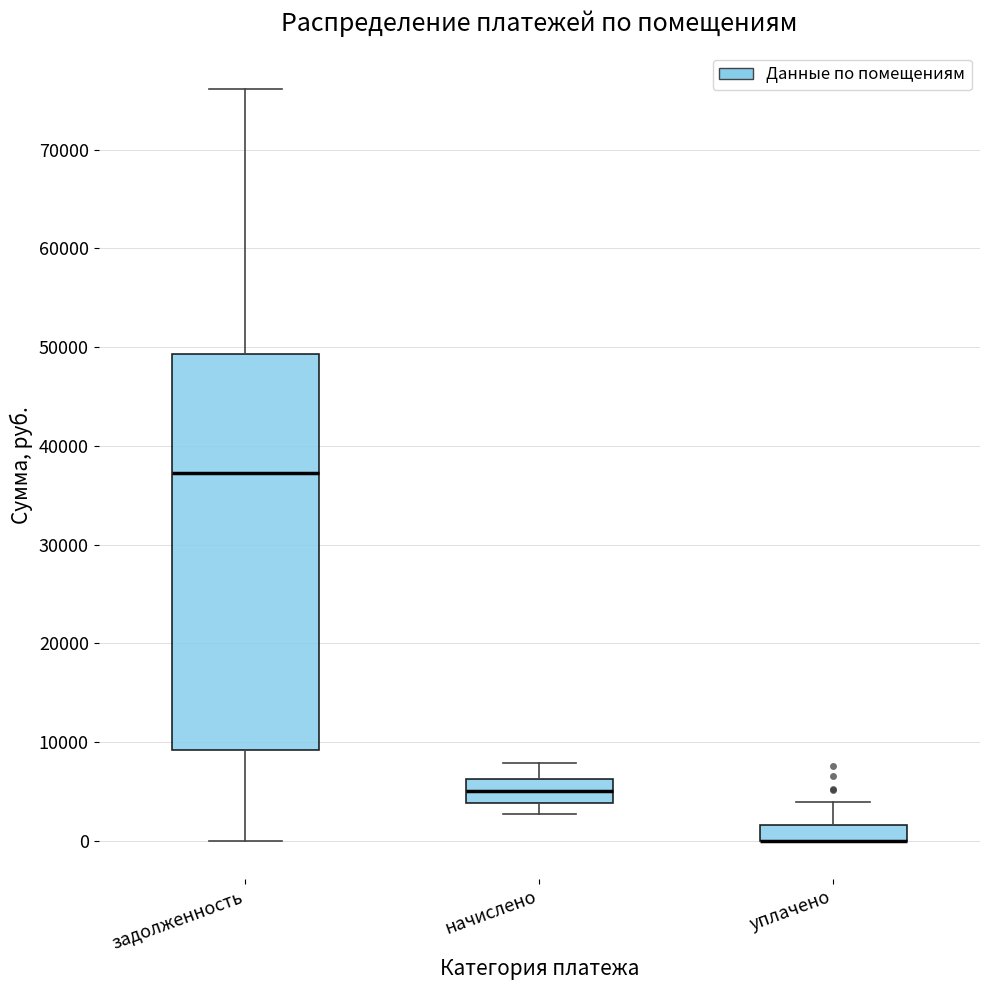

Reading left to right, transcribe this box plot: for each box, give where its median line is, the range the box spans, and where its two whiskers end, as read against the y-axis. The values are not printed on the chart, so give them approximately, as read against the axis.

задолженность: median 37000, box 9000 to 49000, whiskers 0 to 76000
начислено: median 5000, box 4000 to 6000, whiskers 3000 to 8000
уплачено: median 0 (drawn on the box's lower edge), box 0 to 2000, whiskers 0 to 4000